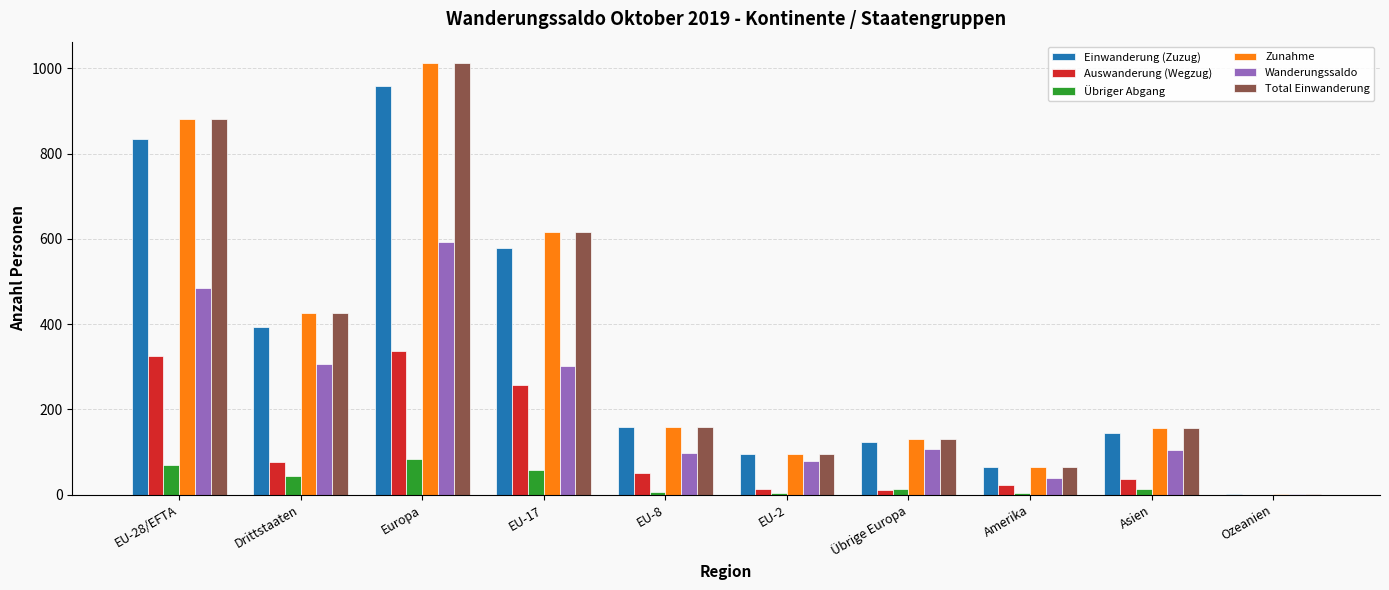

At which category does the chart reach its peak across all series?

Europa